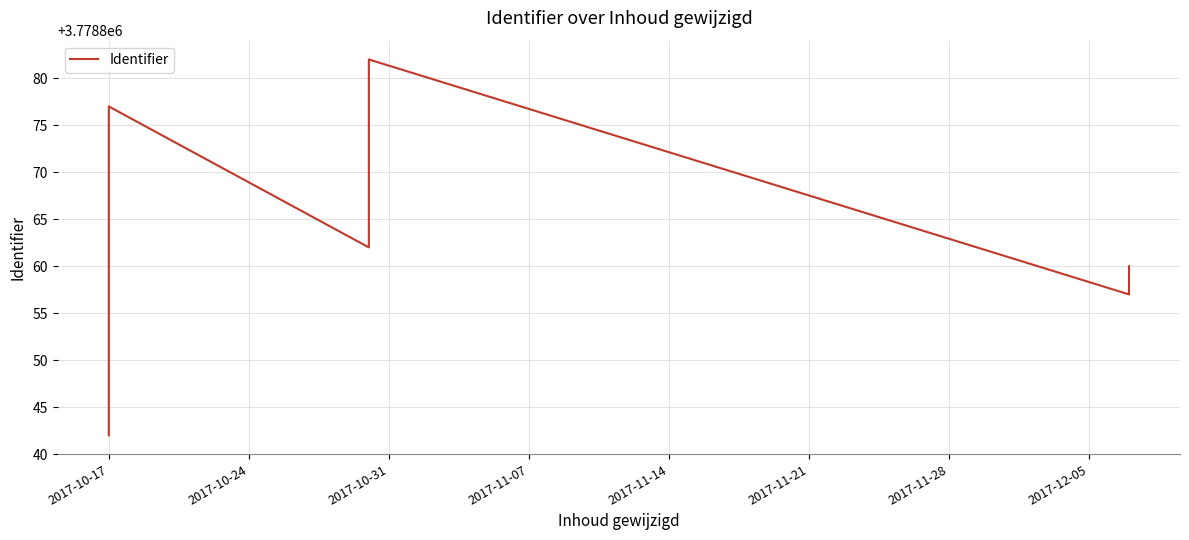

True or false: the data shows 5203407 at 16.

False